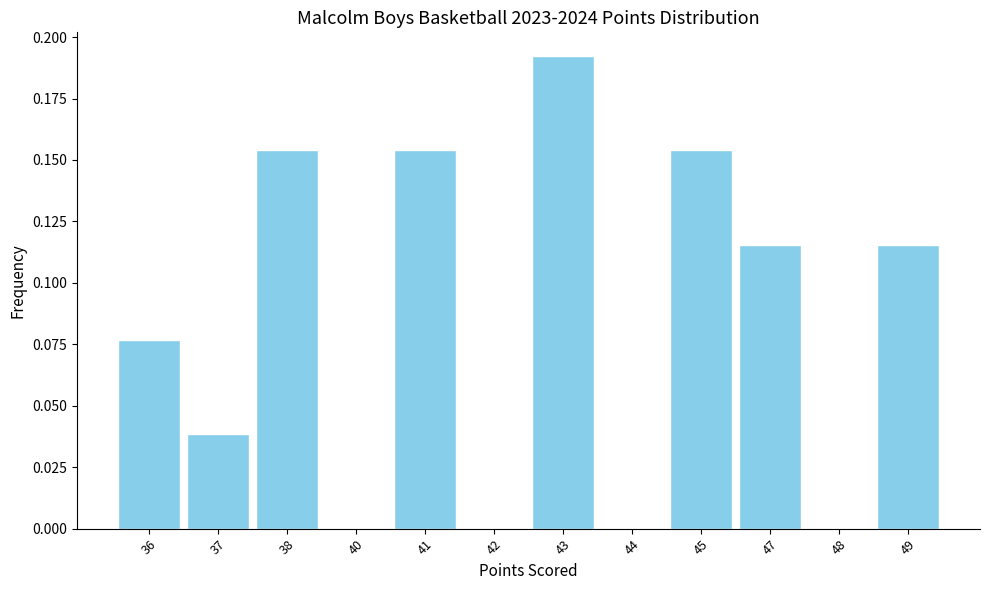

Which has a higher value, 40 or 43?

43